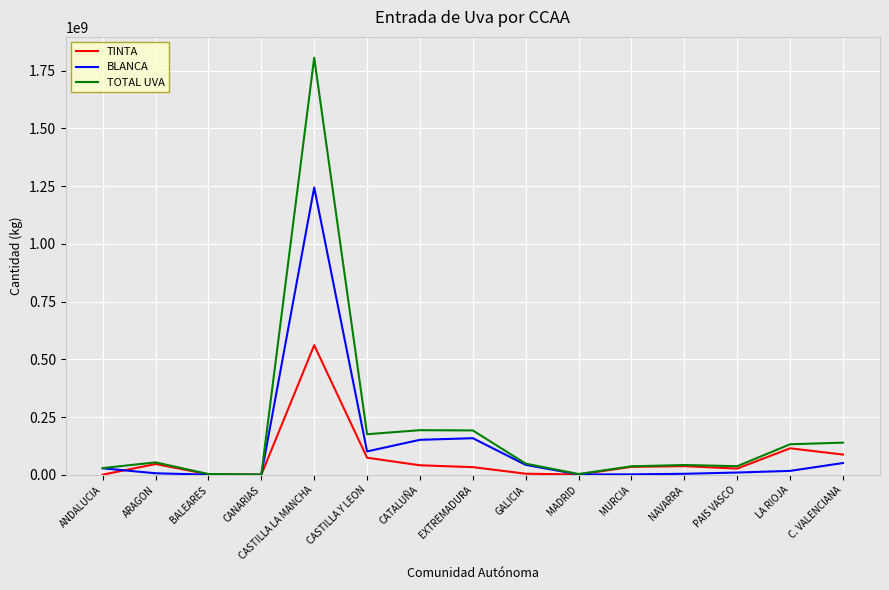

Which series changed the most between CASTILLA LA MANCHA and MADRID?

TOTAL UVA